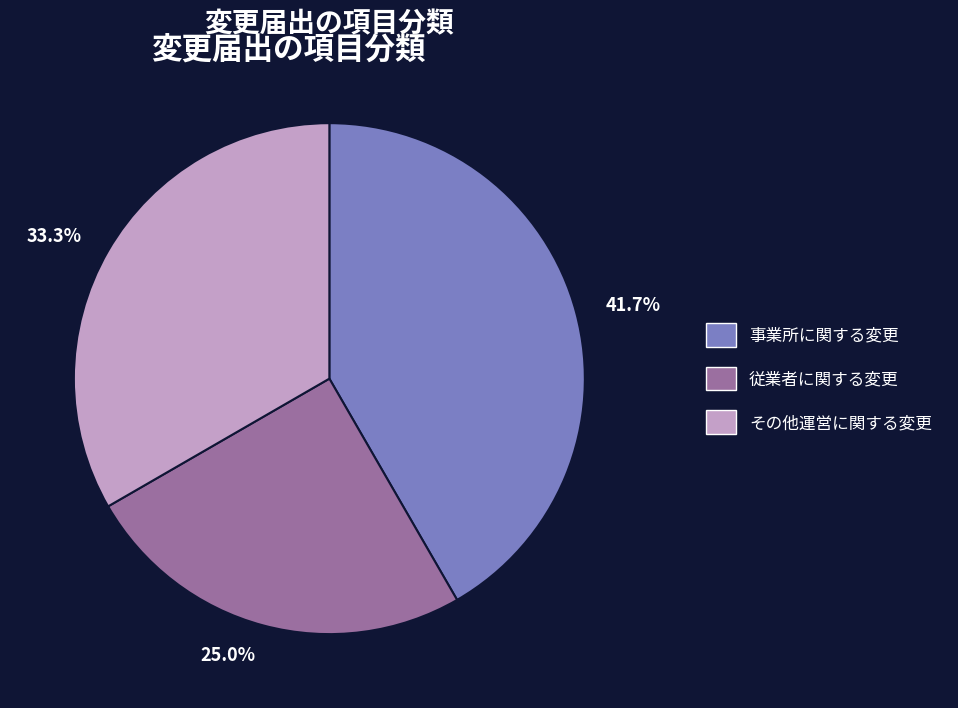

Which has a higher value, 事業所に関する変更 or 従業者に関する変更?

事業所に関する変更